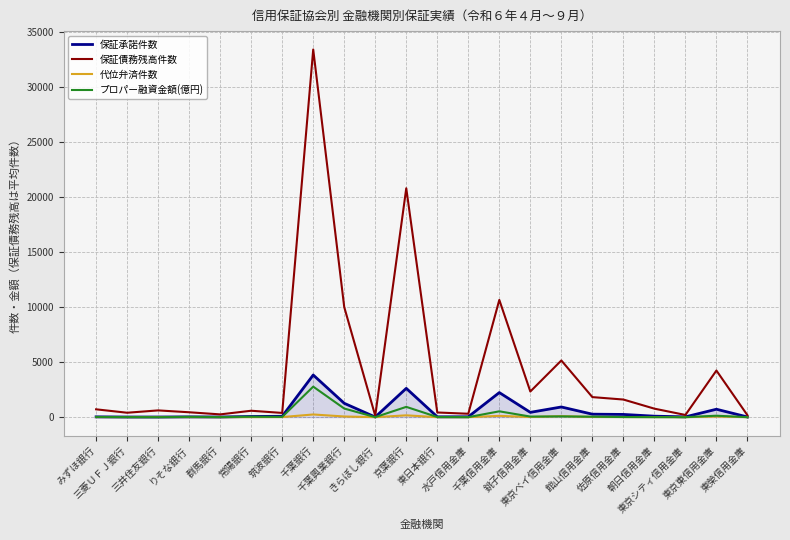

What is the greatest value displayed?

33401.3